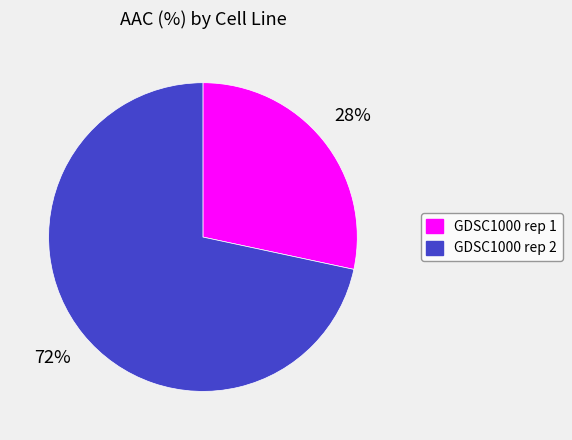

Is there any slice that represents more than half of the pie?

Yes